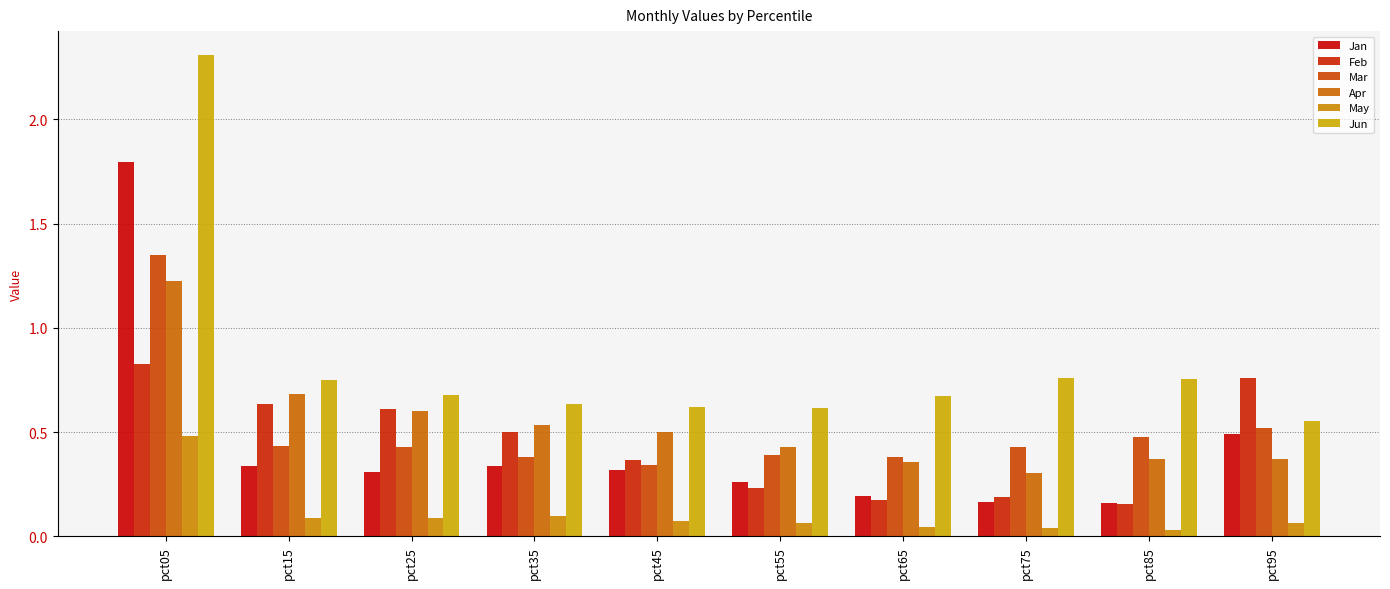

Count the number of data series in this chart.

6